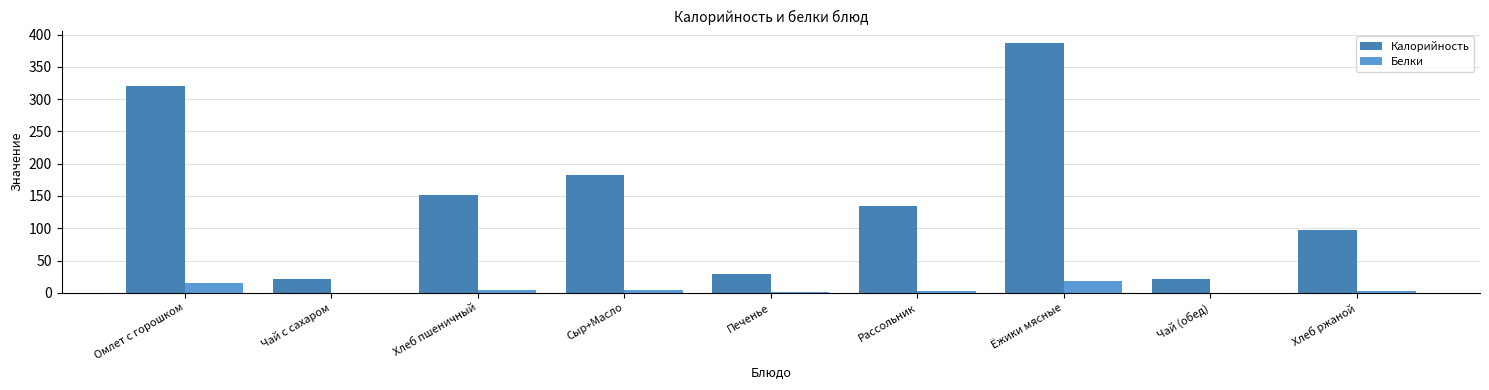

How many series are shown in this chart?

2